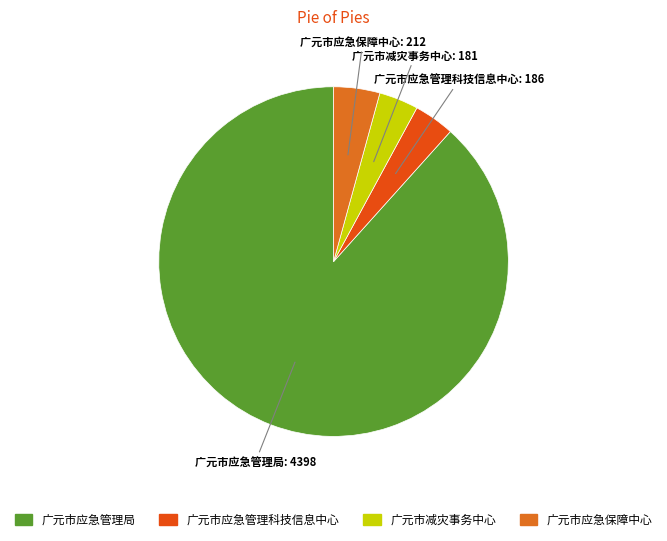

Between 广元市应急管理科技信息中心 and 广元市应急保障中心, which is larger?

广元市应急保障中心